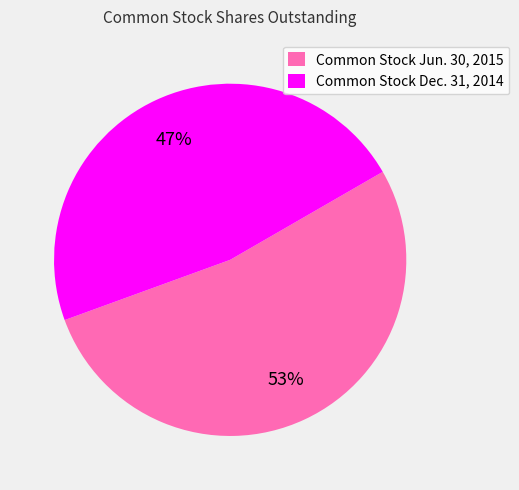

Rank the categories by value from highest to lowest.

Common Stock Jun. 30, 2015, Common Stock Dec. 31, 2014